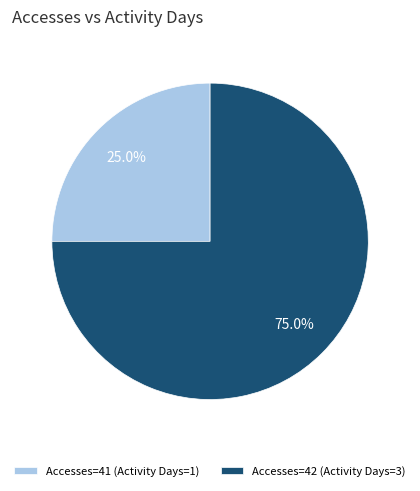

What is the total percentage of Accesses=42 (Activity Days=3) and Accesses=41 (Activity Days=1)?

100.0%